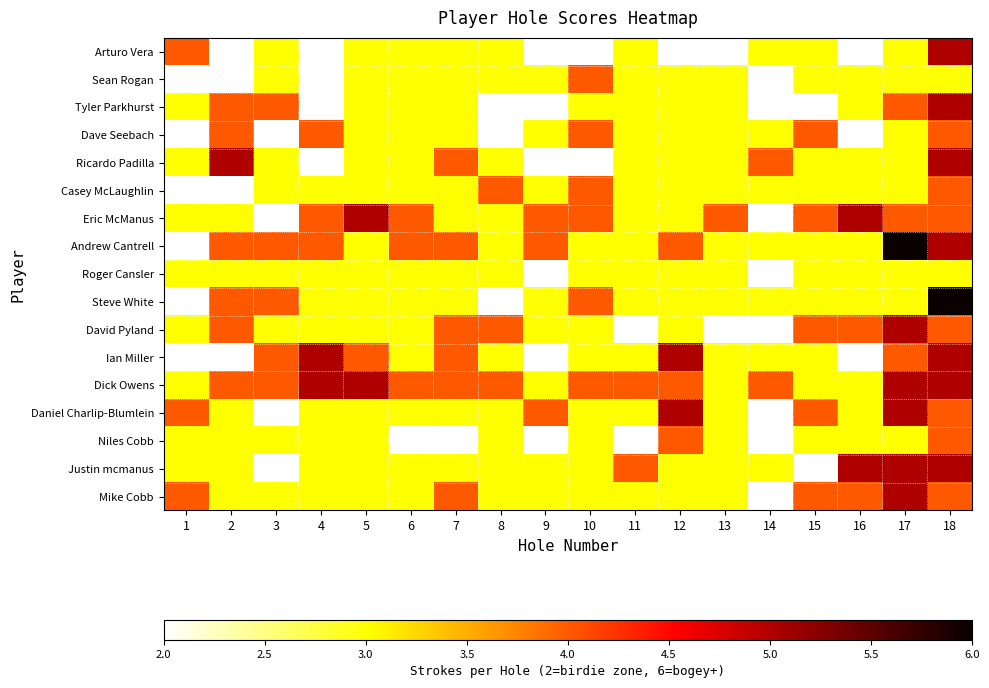

How many distinct data groups are displayed?

17